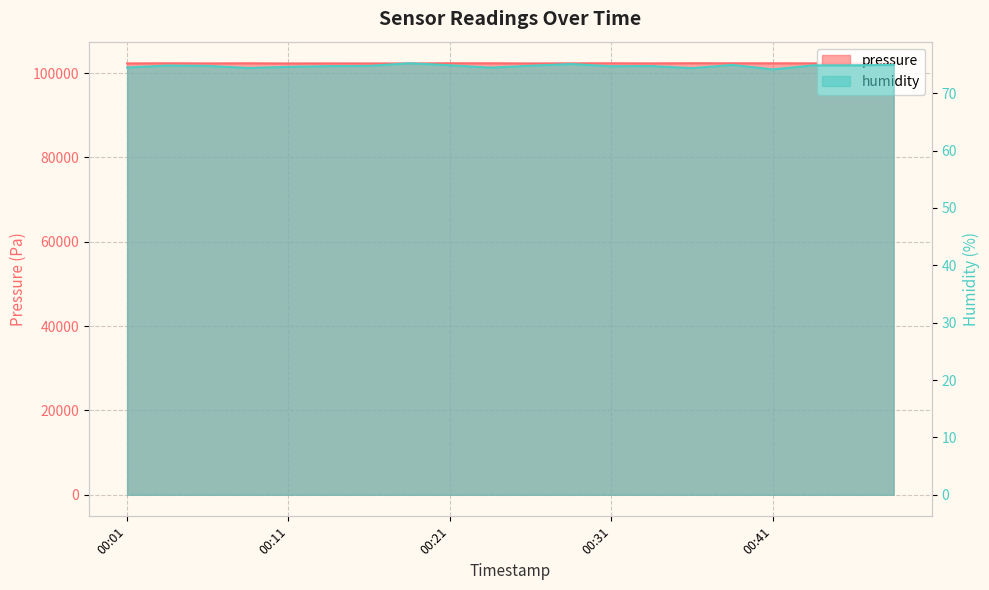

Rank the series at 00:41 from highest to lowest value.

pressure, humidity